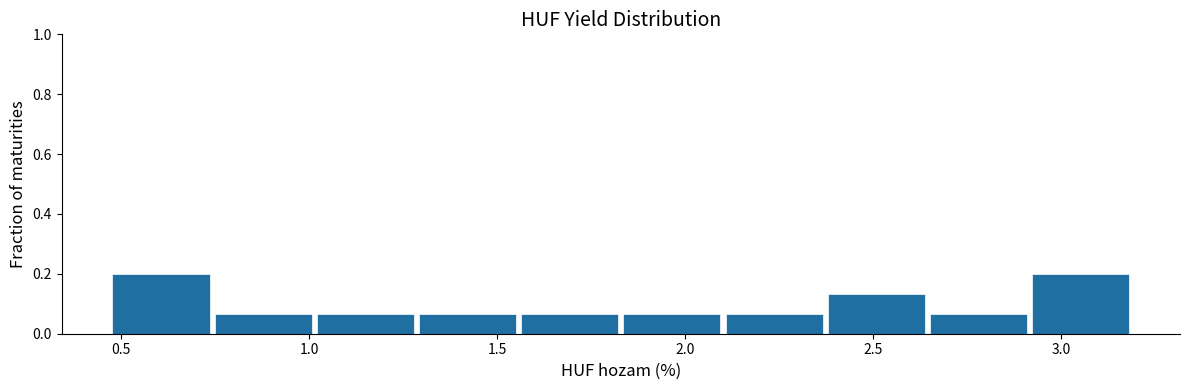

Reading left to right, list every bar in this chart as the range it spans on the x-axis followed by its height. Neither the bar edges nor the heights are printed on the chart, so give them approximately, as read against the axes.

0.45 to 0.75: 0.20
0.75 to 1.00: 0.06
1.00 to 1.30: 0.06
1.30 to 1.55: 0.06
1.55 to 1.85: 0.06
1.85 to 2.10: 0.06
2.10 to 2.35: 0.06
2.35 to 2.65: 0.14
2.65 to 2.90: 0.06
2.90 to 3.20: 0.20